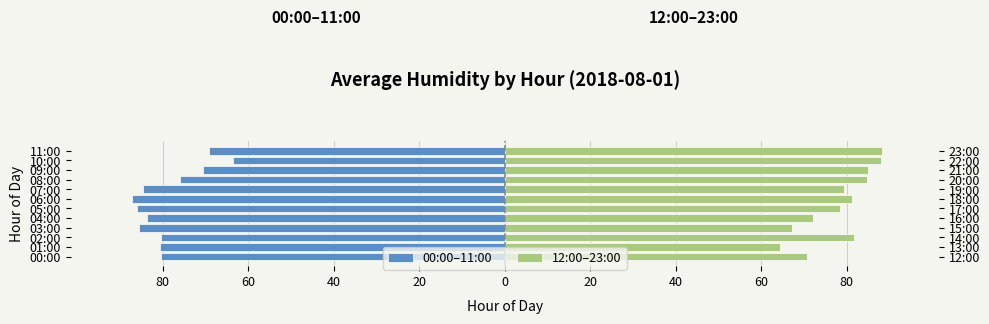

Is it true that 00:00–11:00 equals -80.5 at 02:00?

True